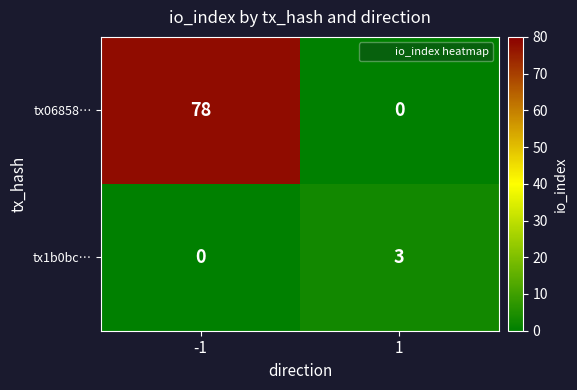

Rank the series by their average value, from highest to lowest.

tx06858…, tx1b0bc…